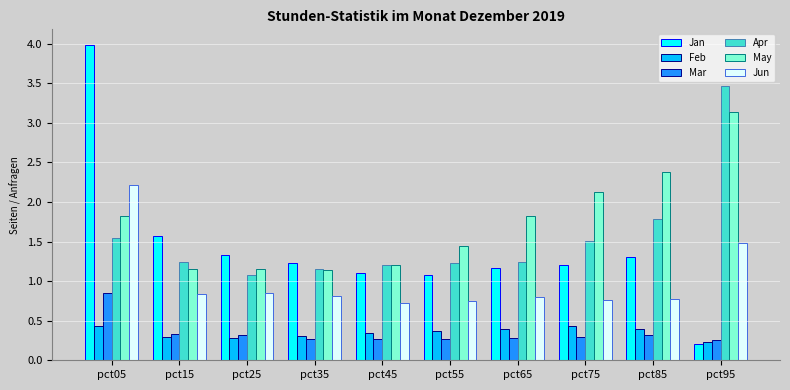

At pct05, list the series in order from smallest to largest.

Feb, Mar, Apr, May, Jun, Jan